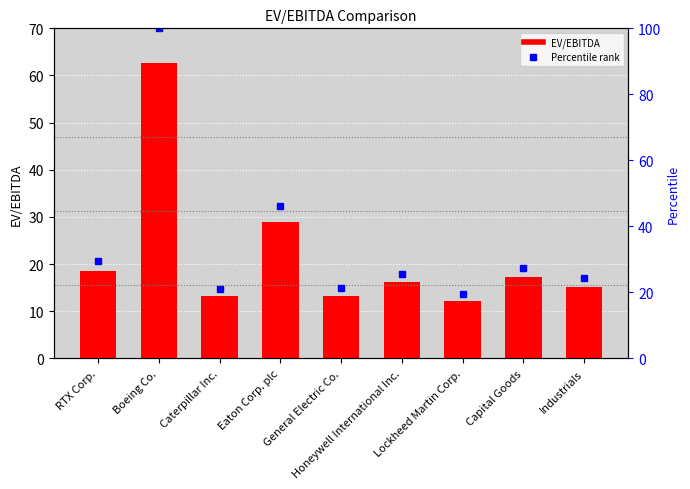

What is the sum of all Percentile rank values?

314.8